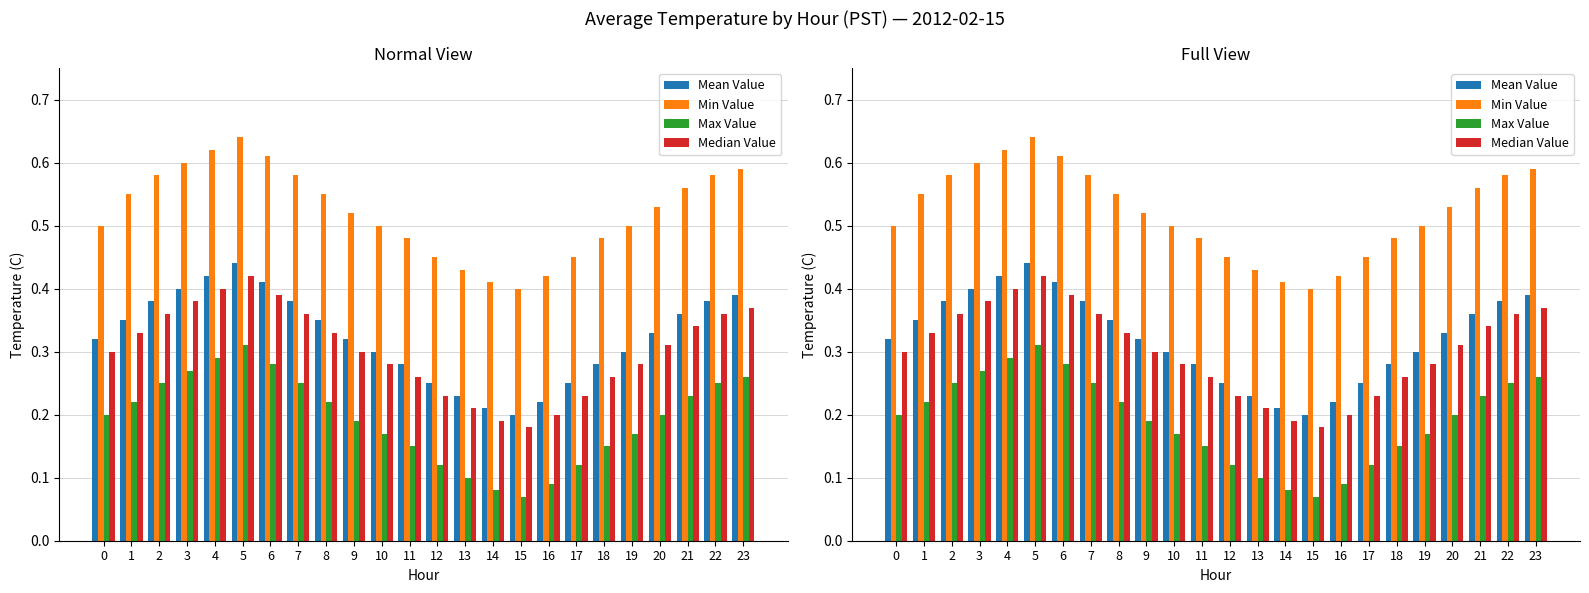

What is the sum of the Max Value values at 17 and 8?

0.3